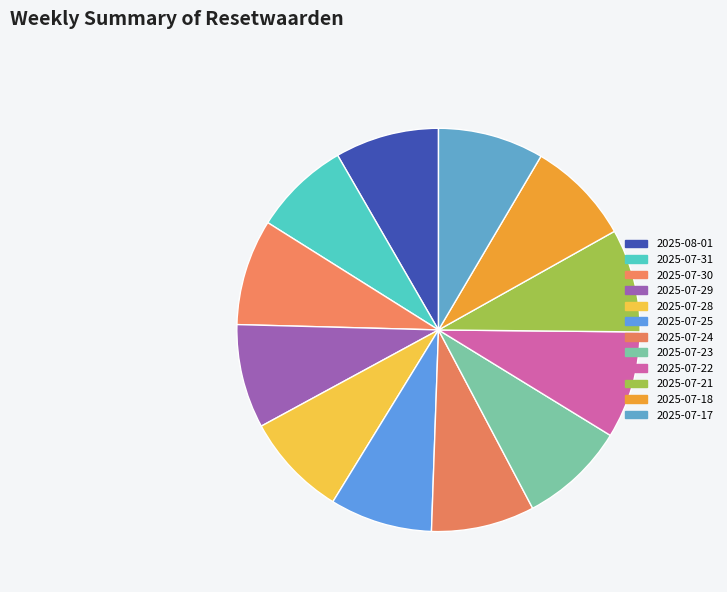

What percentage is the 2025-07-22 slice, to the nearest percent?

9%